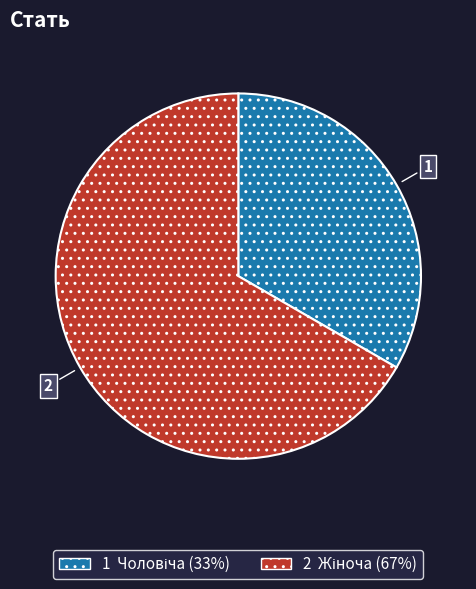

How many segments does this pie chart have?

2